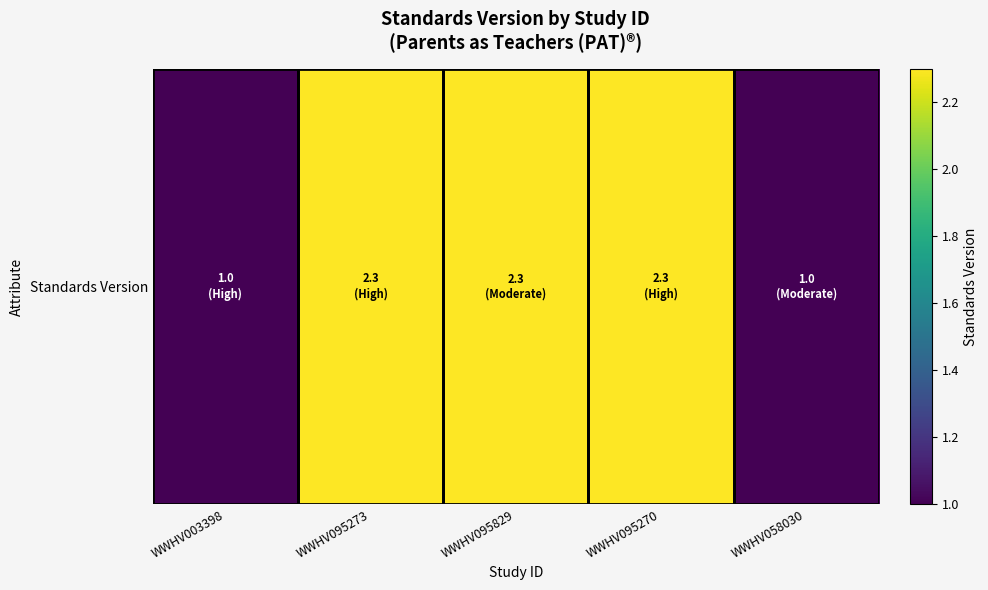

Reading left to right, extract all data points from this chart.

WWHV003398=1.0	WWHV095273=2.3	WWHV095829=2.3	WWHV095270=2.3	WWHV058030=1.0